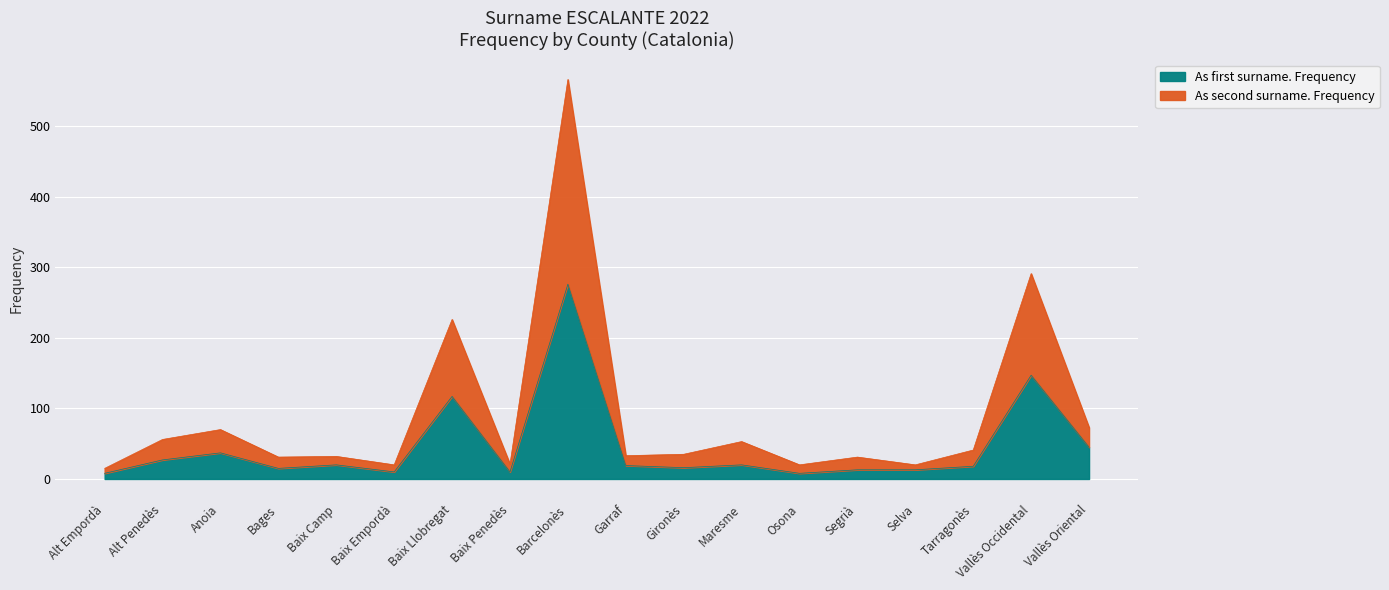

Is the value of As first surname. Frequency at Vallès Occidental greater than the value of As second surname. Frequency at Vallès Occidental?

No